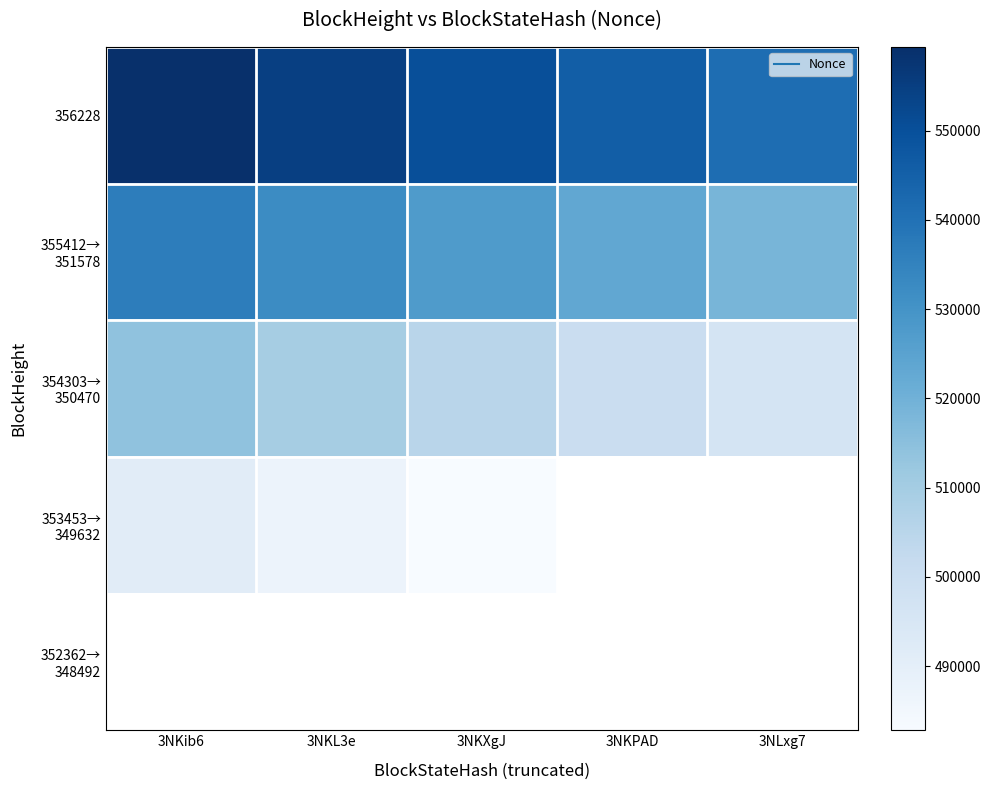

Rank the series by their maximum value, from lowest to highest.

353453→ 349632, 352362→ 348492, 354303→ 350470, 355412→ 351578, 356228